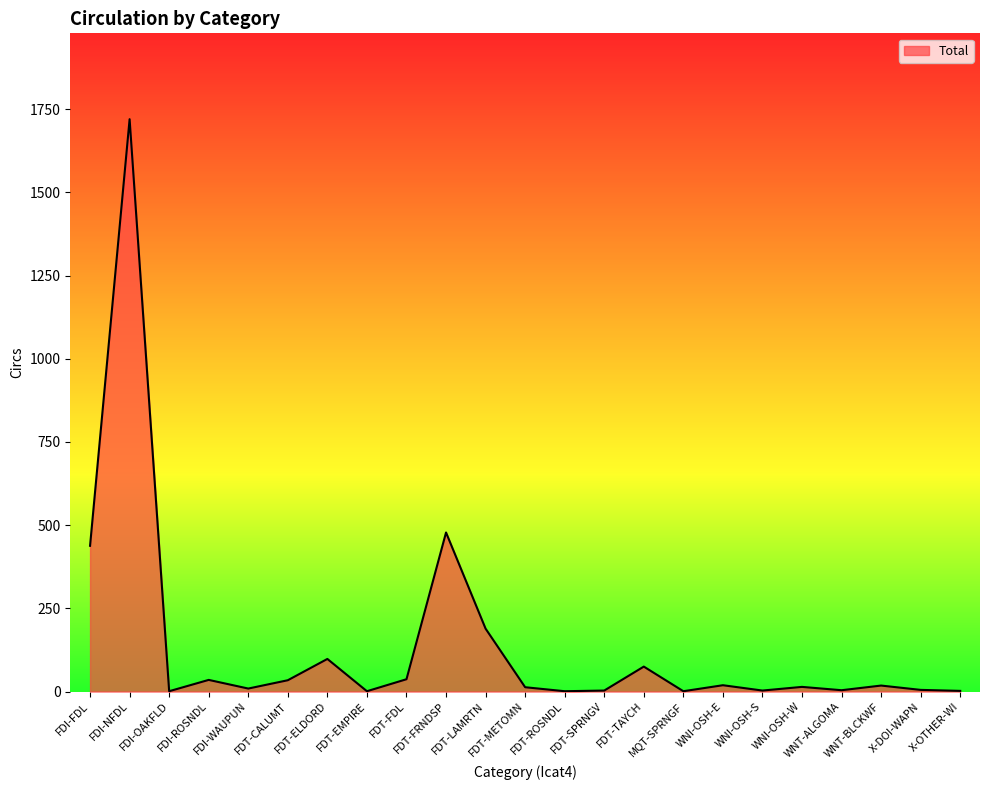

What is the difference between the maximum and minimum values?

1719